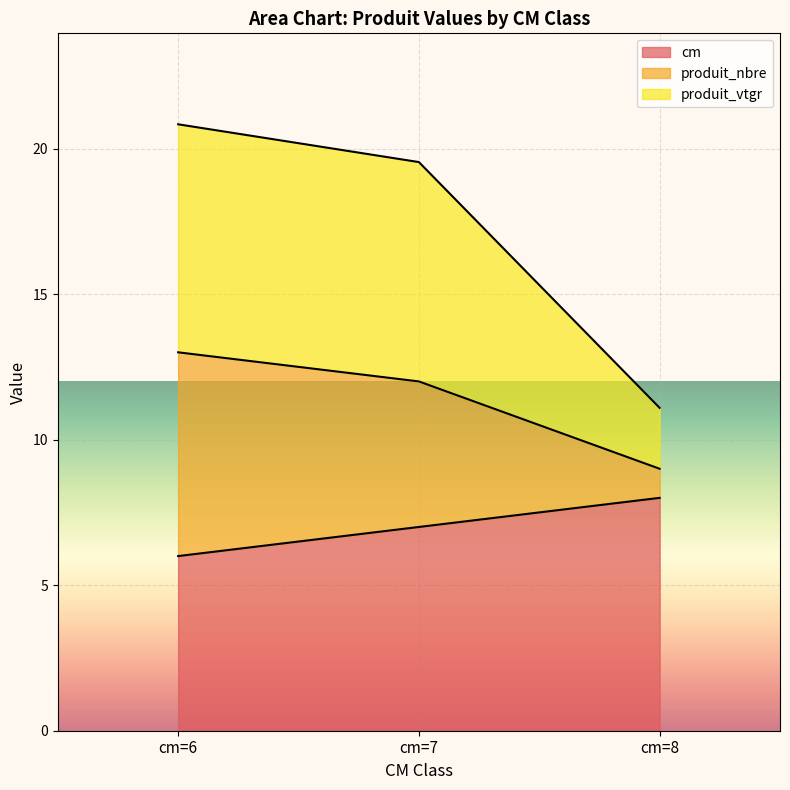

True or false: cm has a value of 3.3 at cm=6.

False